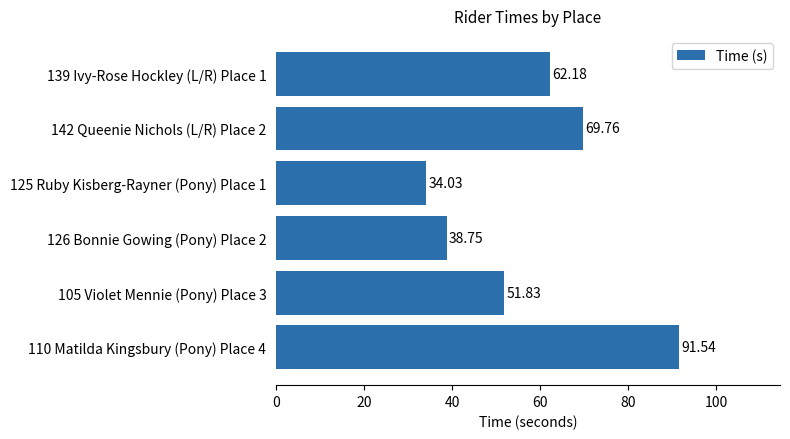

Approximately how many times larger is the value at 142 Queenie Nichols (L/R) Place 2 compared to 110 Matilda Kingsbury (Pony) Place 4?

0.8